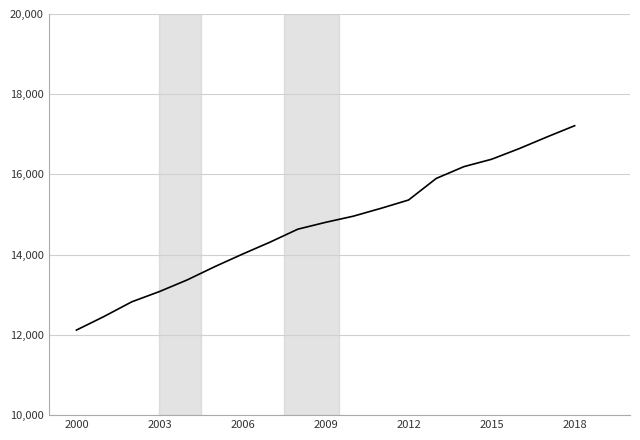

Reading right to left, transcribe all the data shown in this chart.

17215	16935	16645	16379	16195	15901	15363	15155	14959	14806	14636	14314	14014	13702	13370	13081	12825	12460	12120